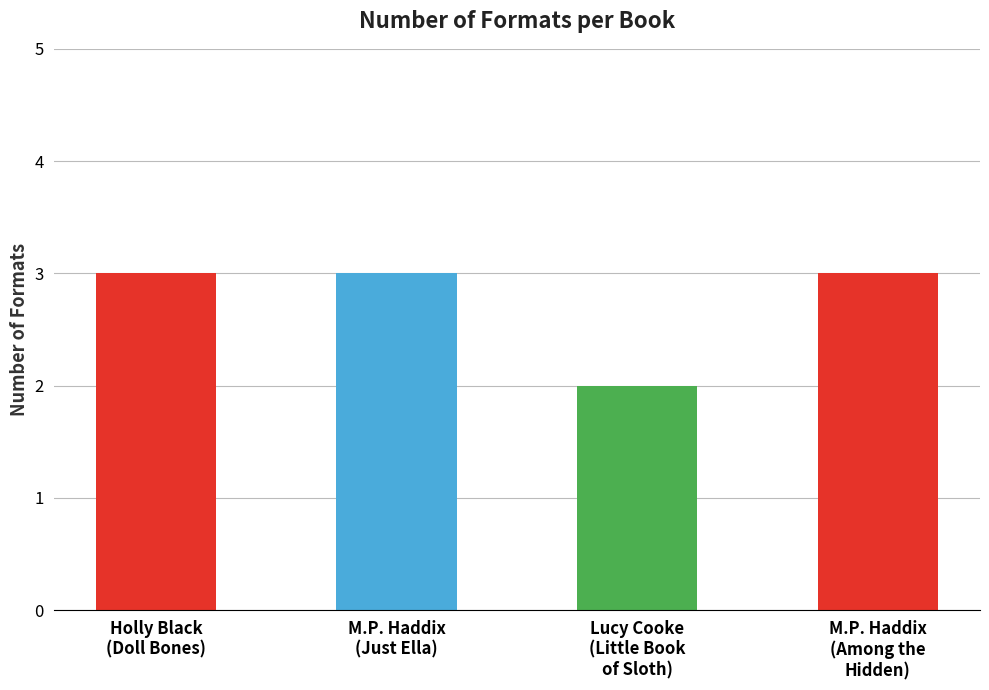

The chart shows a value of 2 at Lucy Cooke
(Little Book
of Sloth). True or false?

True